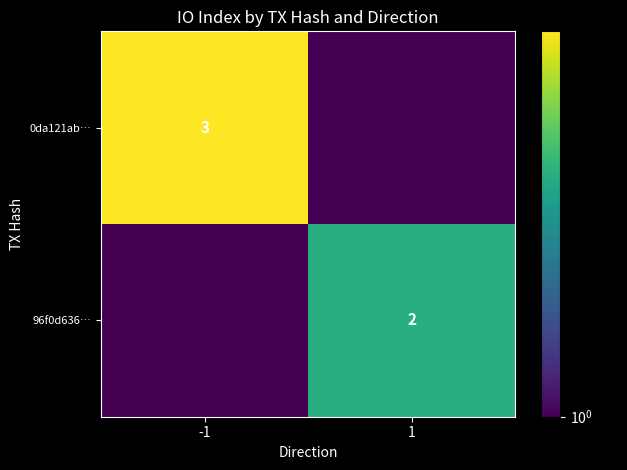

The value of 96f0d636… at 1 is 2.0. True or false?

True